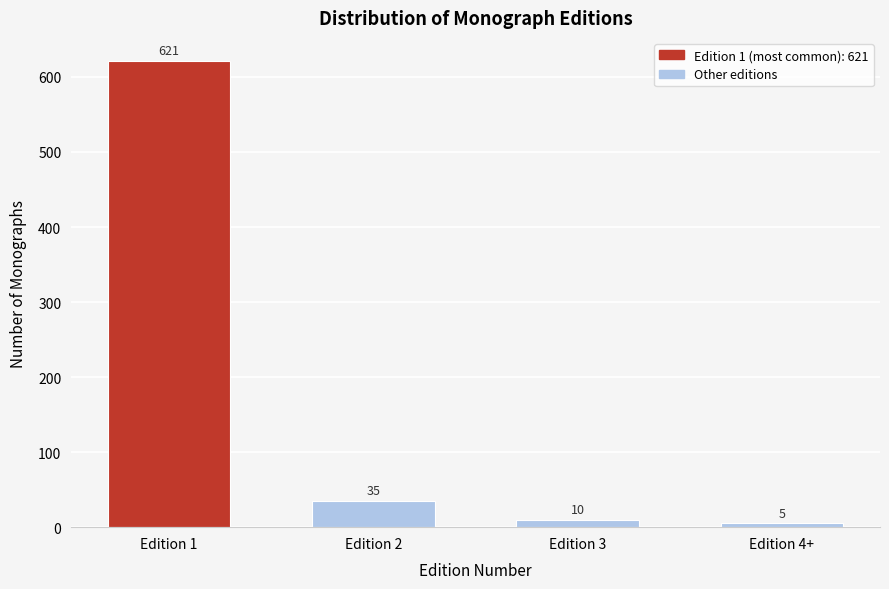

Reading left to right, list all the values displayed in this chart.

Edition 1=621	Edition 2=35	Edition 3=10	Edition 4+=5